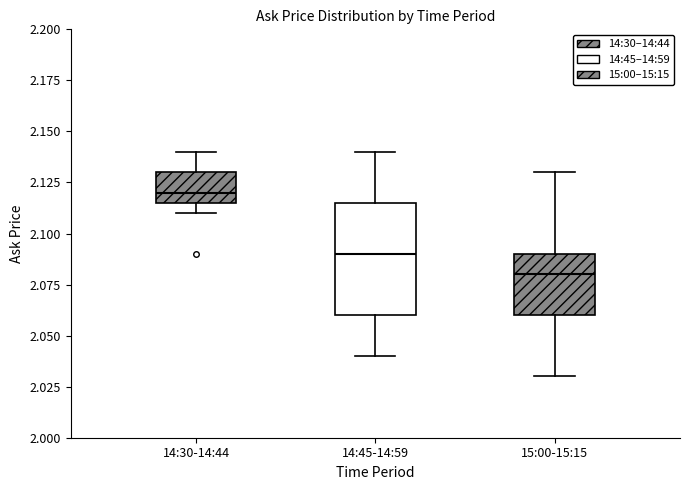

Comparing the boxes themselves (not the whiskers), which one is the tallest?

14:45-14:59